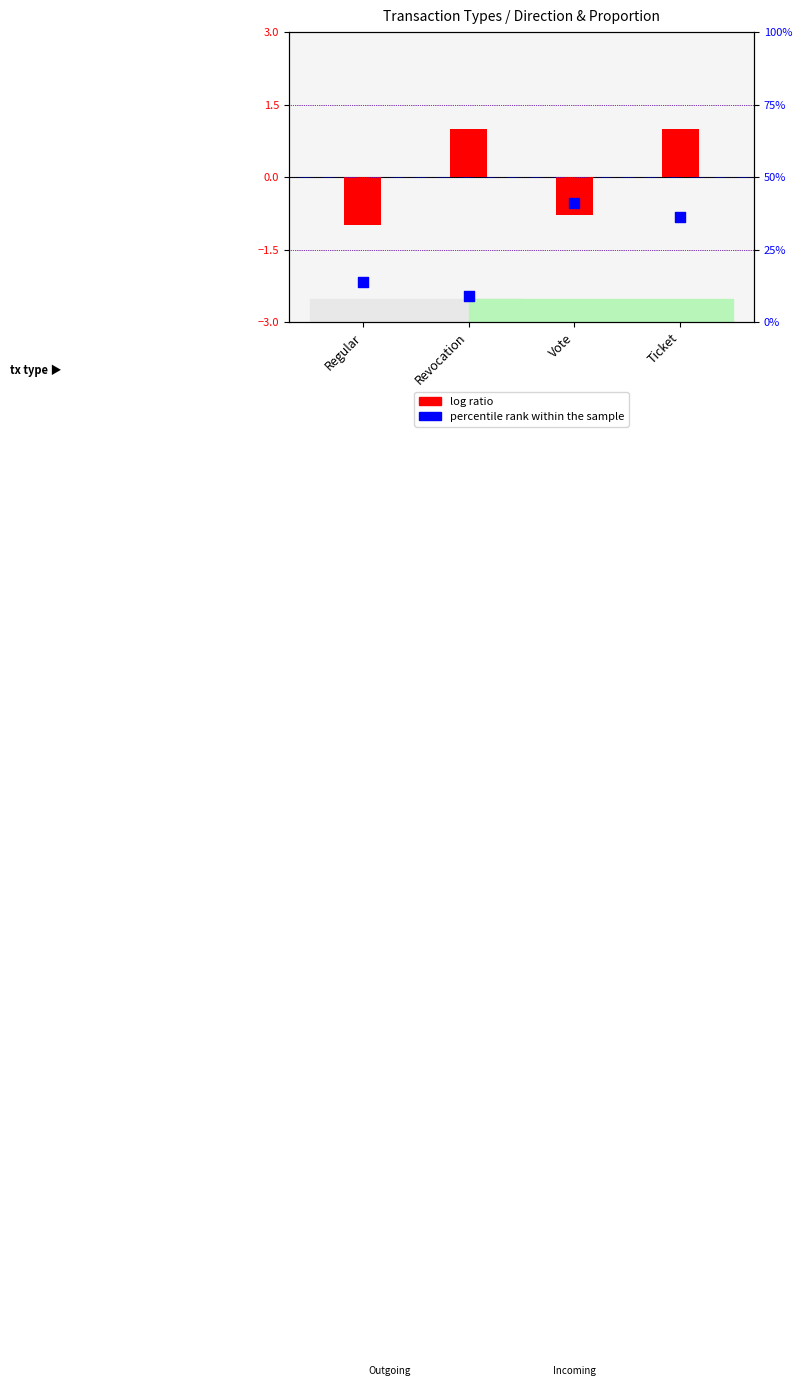

What is the total value across all series at Regular?

12.6